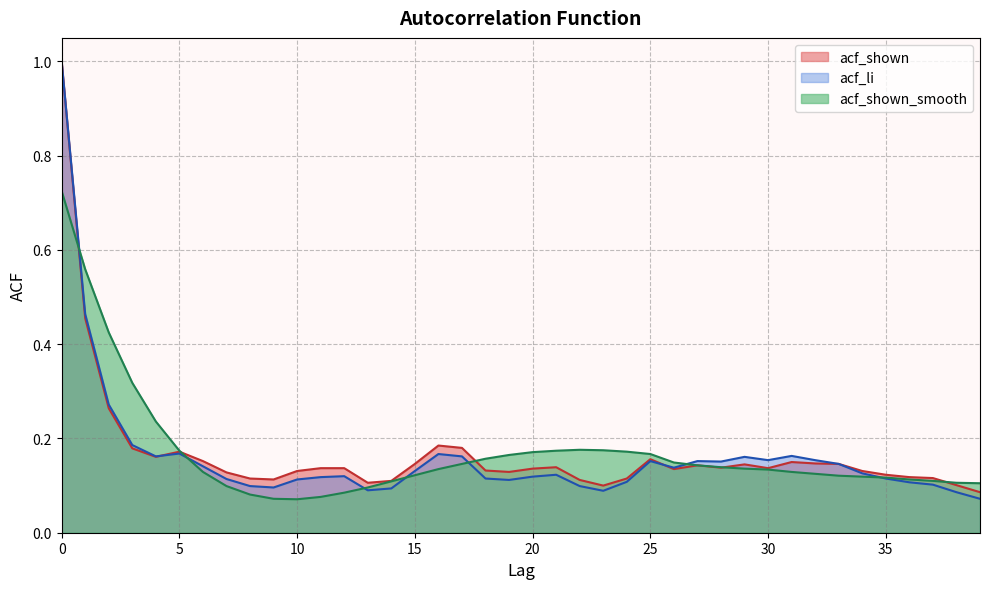

Rank the series at 29 from highest to lowest value.

acf_li, acf_shown, acf_shown_smooth